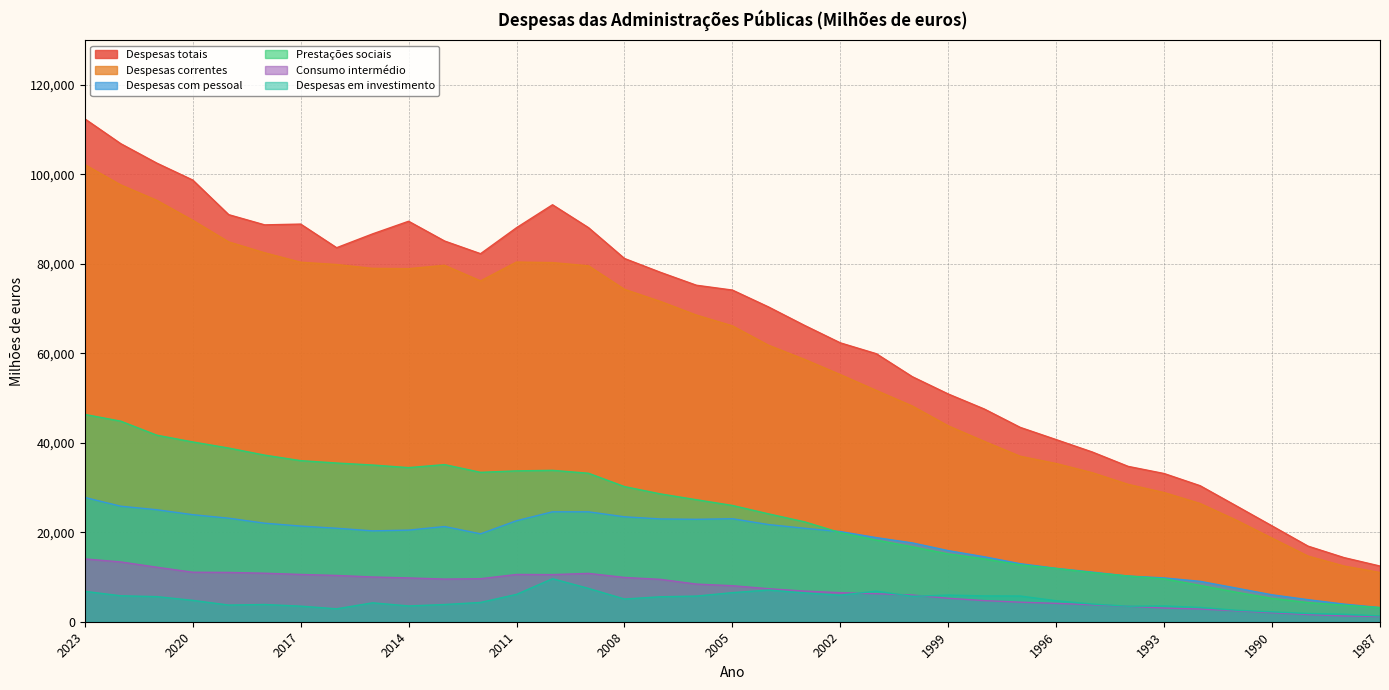

How many lines are shown in the chart?

6